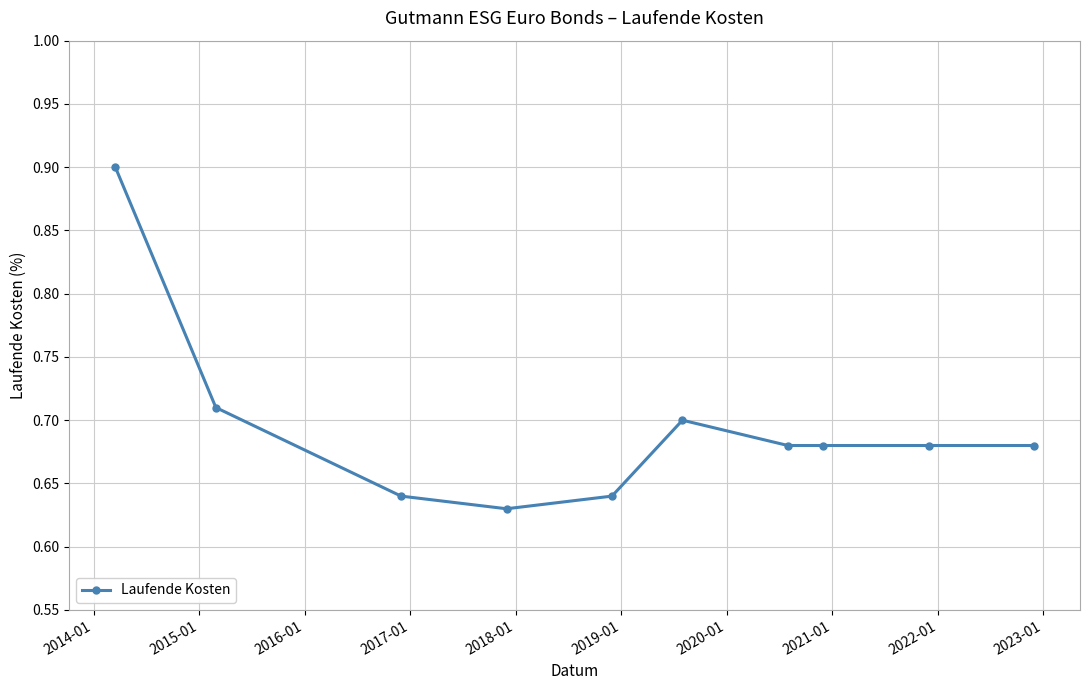

What is the maximum value shown in the chart?

0.9